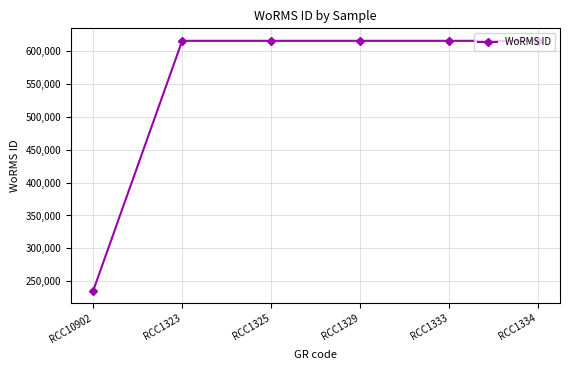

At which category does the chart reach its minimum across all series?

RCC10902